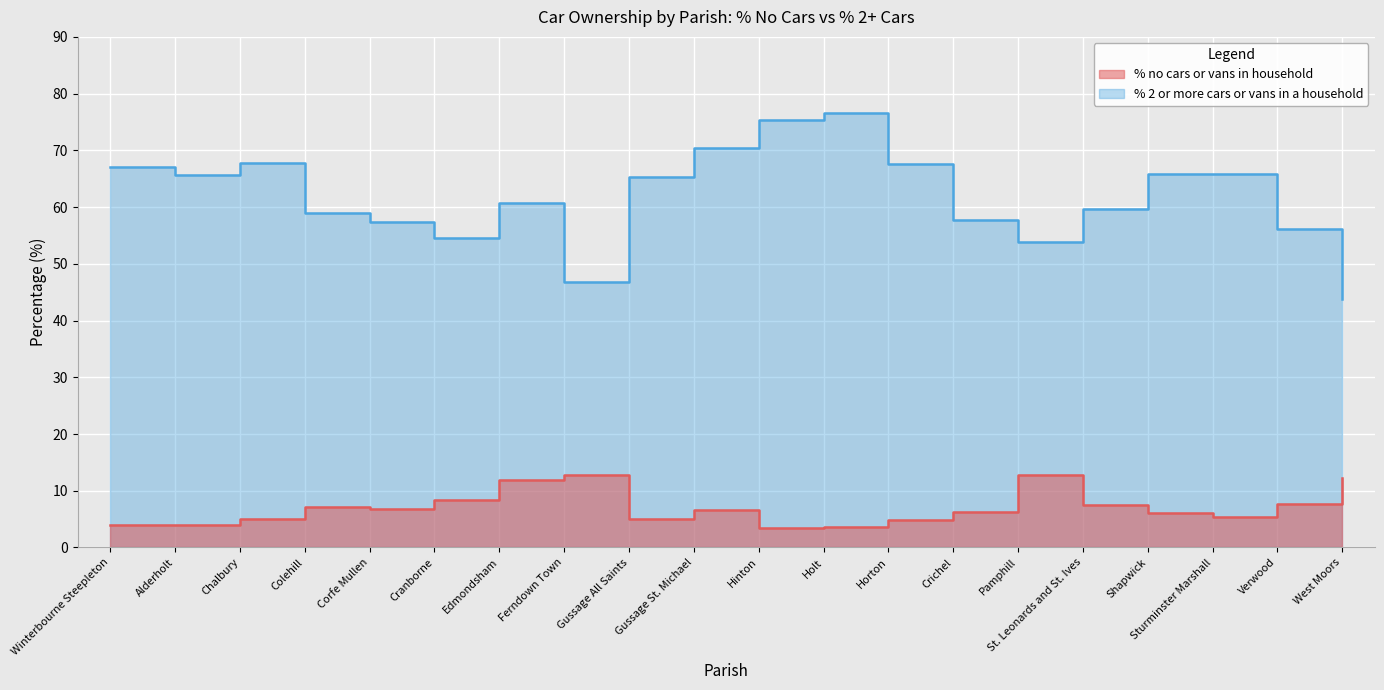

What is the difference between the highest and lowest values at Verwood?

48.5